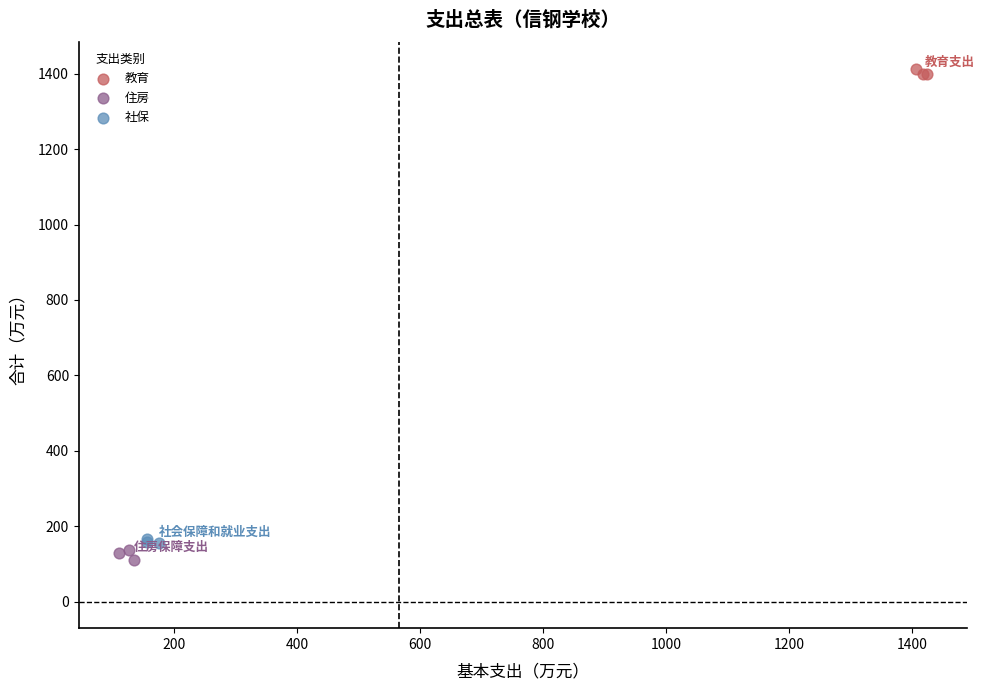

Which series reaches the maximum Y coordinate?

教育